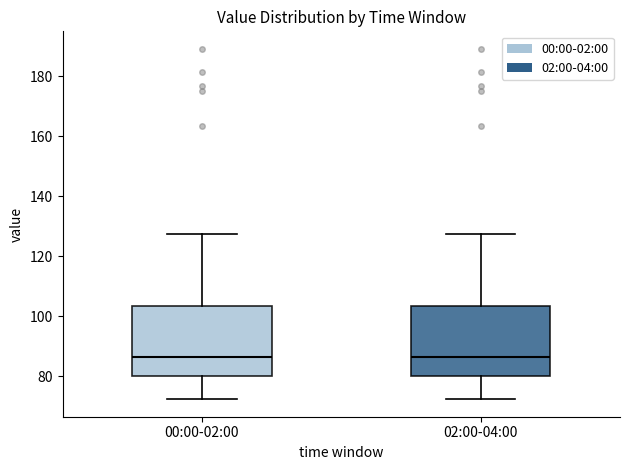

Reading left to right, read every box against the y-axis: the position of its median line, the range the box covers, and the ends of its whiskers. The values are not printed on the chart, so give them approximately, as read against the axis.

00:00-02:00: median 86, box 80 to 104, whiskers 72 to 128
02:00-04:00: median 86, box 80 to 104, whiskers 72 to 128